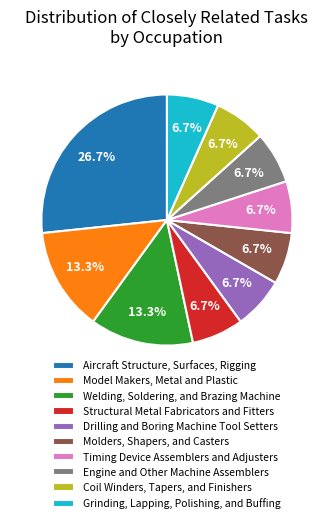

Which slice is the largest?

Aircraft Structure, Surfaces, Rigging